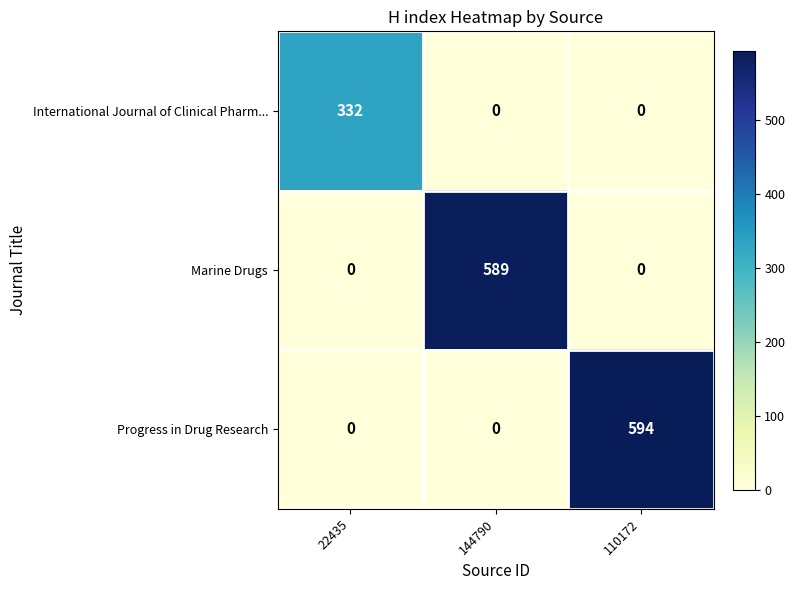

How many Progress in Drug Research values are between 0 and 594?

3